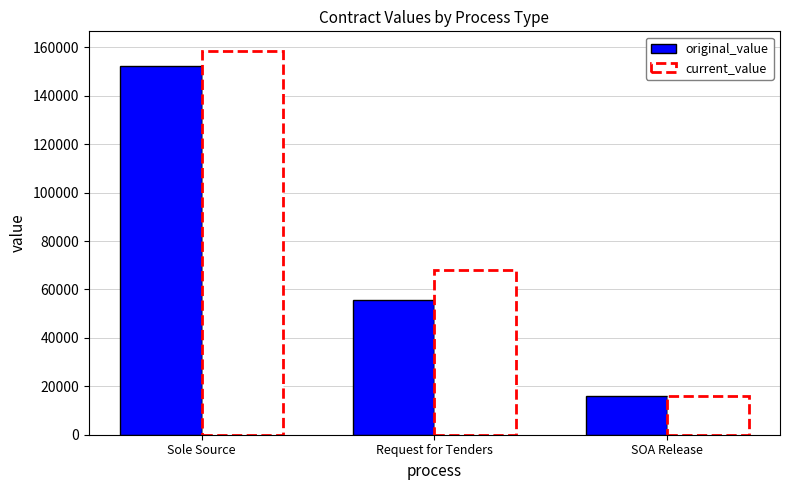

Reading left to right, transcribe all the data shown in this chart.

original_value: 152173.2	55830.0	16000.0
current_value: 158701.4	67912.0	16000.0